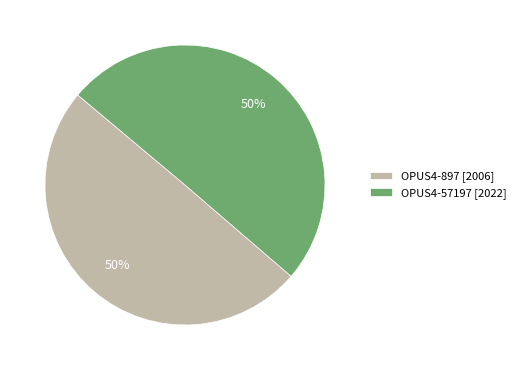

To the nearest percent, what is the average slice percentage?

50%